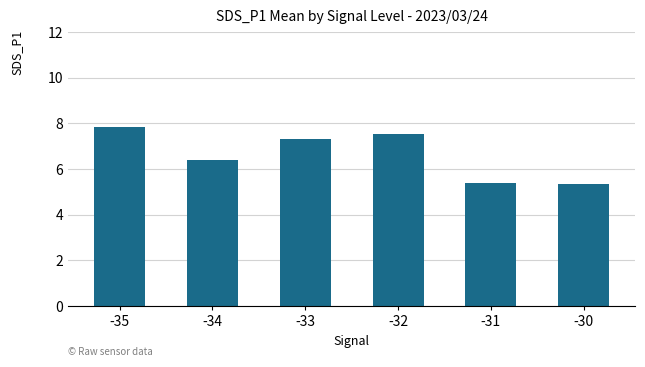

What is the smallest value displayed?

5.3